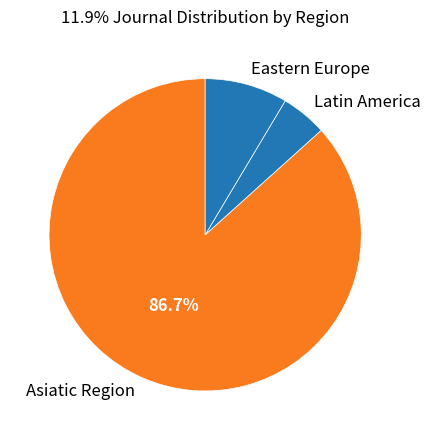

Count the number of slices in the pie.

3